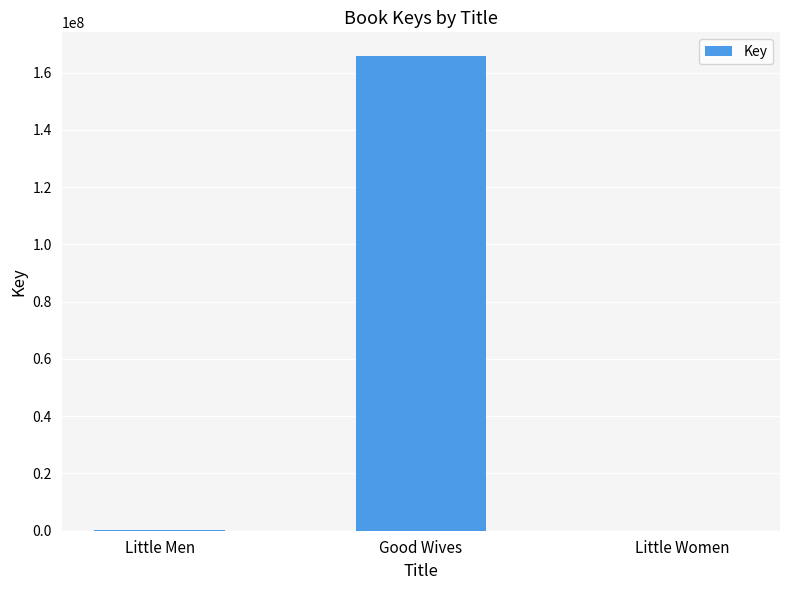

Read the value at Good Wives.

165828403